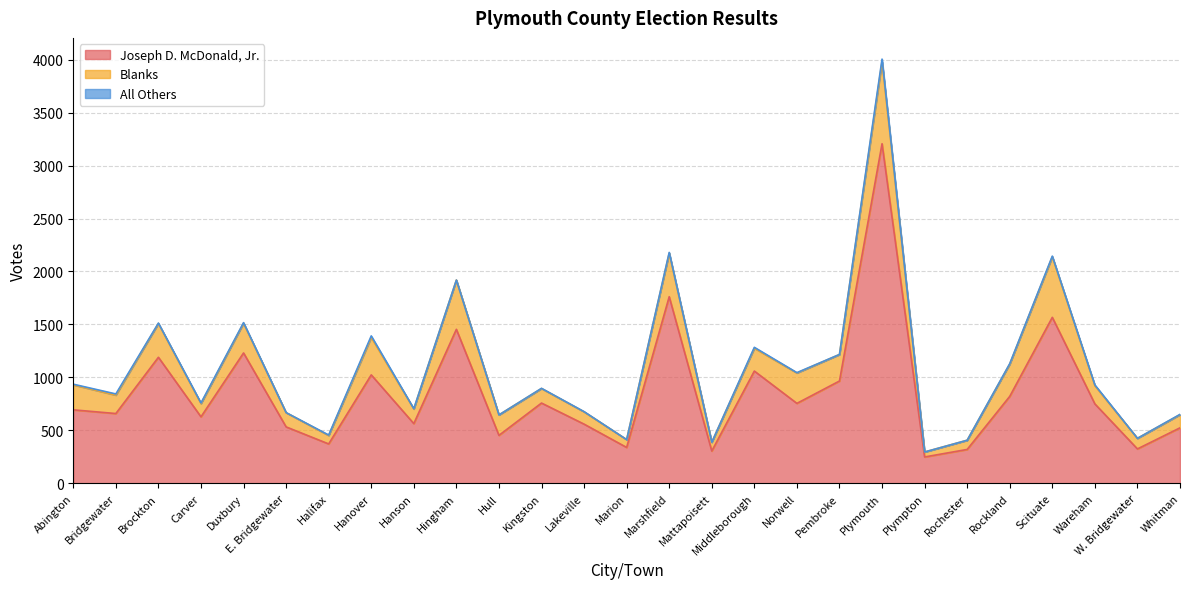

Which series changed the most between Brockton and Halifax?

Joseph D. McDonald, Jr.